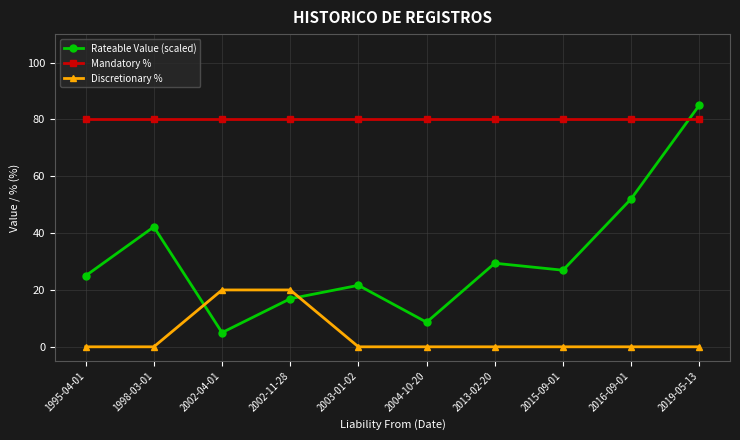

What are all the series names shown in the legend?

Rateable Value (scaled), Mandatory %, Discretionary %